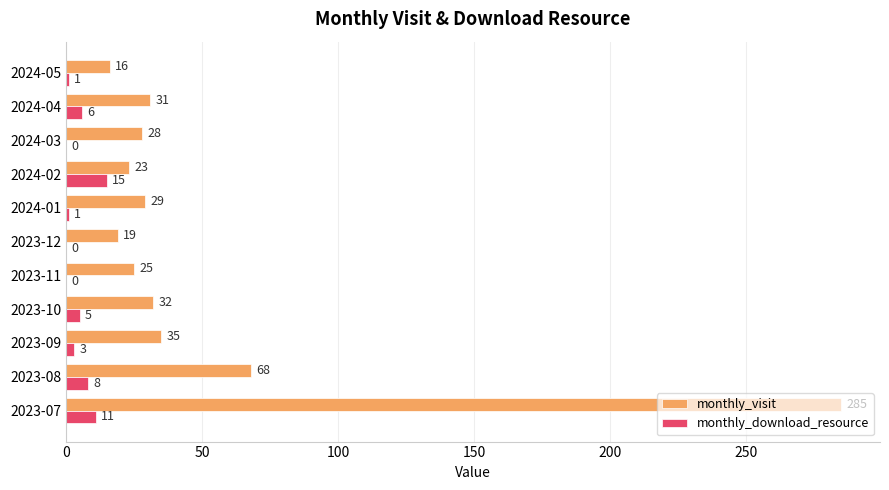

Is it true that monthly_visit equals 23 at 2024-02?

True